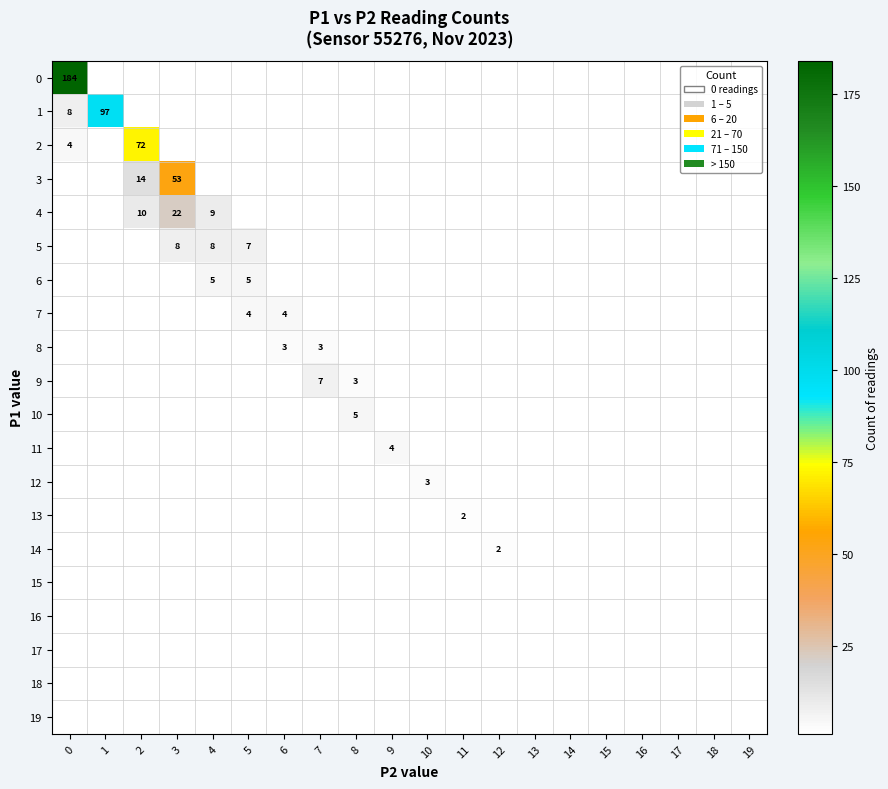

Between 4 and 13, which series saw the biggest shift?

4